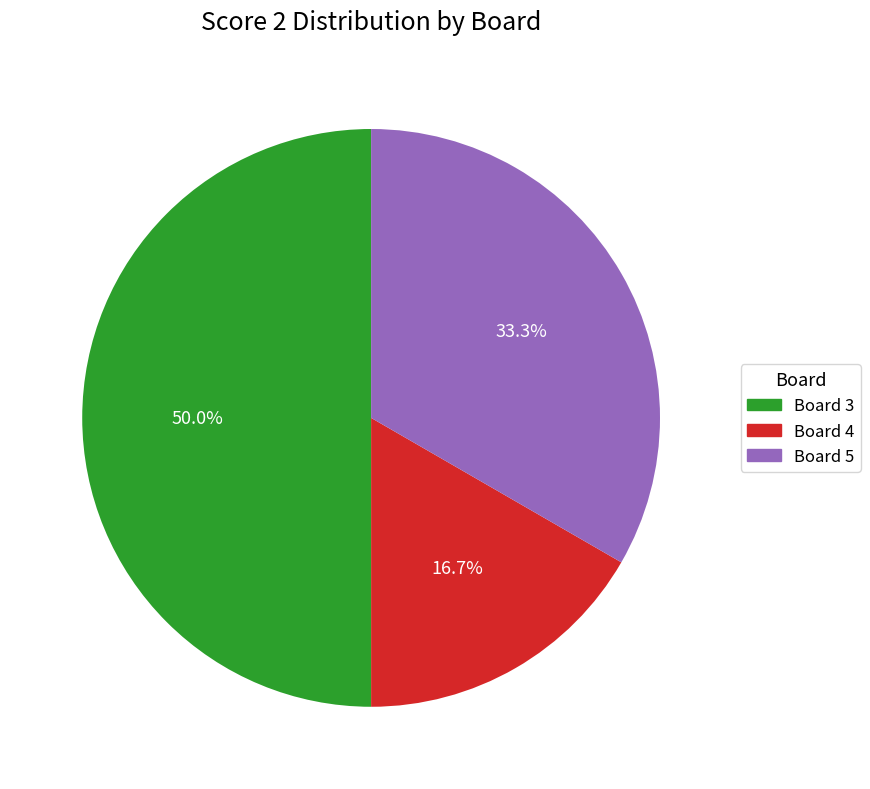

How many segments does this pie chart have?

3